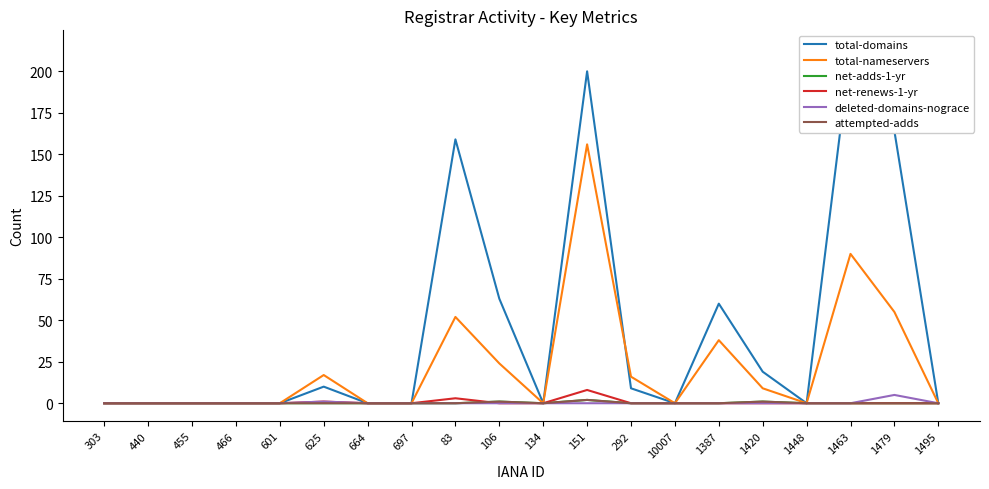

At which category does the chart reach its minimum across all series?

303